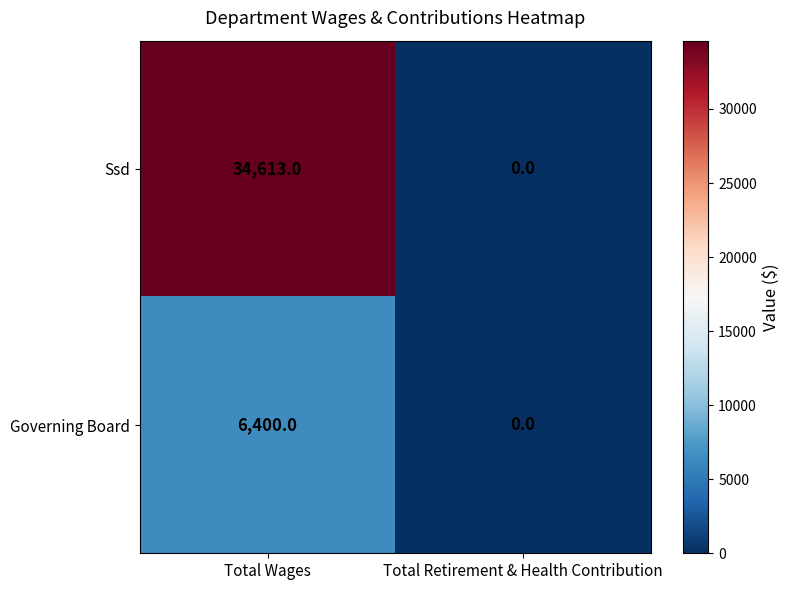

What is the average value of the Governing Board series?

3200